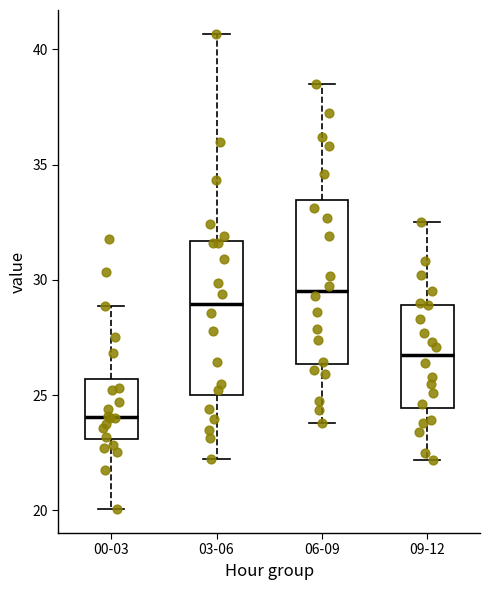

Reading left to right, transcribe this box plot: for each box, give where its median line is, the range the box spans, and where its two whiskers end, as read against the y-axis. The values are not printed on the chart, so give them approximately, as read against the axis.

00-03: median 24.0, box 23.0 to 25.5, whiskers 20.0 to 29.0
03-06: median 29.0, box 25.0 to 31.5, whiskers 22.5 to 40.5
06-09: median 29.5, box 26.5 to 33.5, whiskers 24.0 to 38.5
09-12: median 27.0, box 24.5 to 29.0, whiskers 22.0 to 32.5